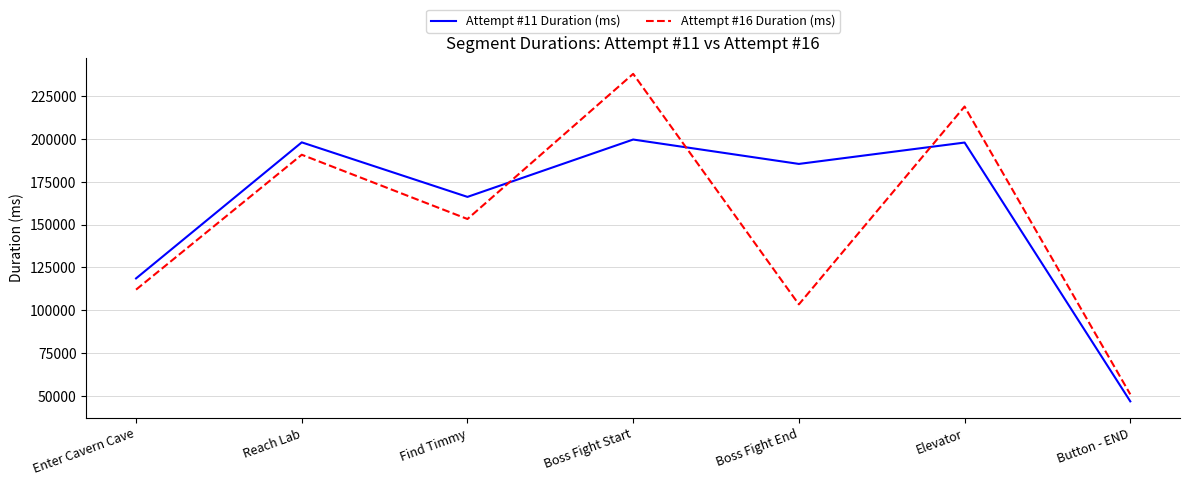

What position from the left is Find Timmy?

3